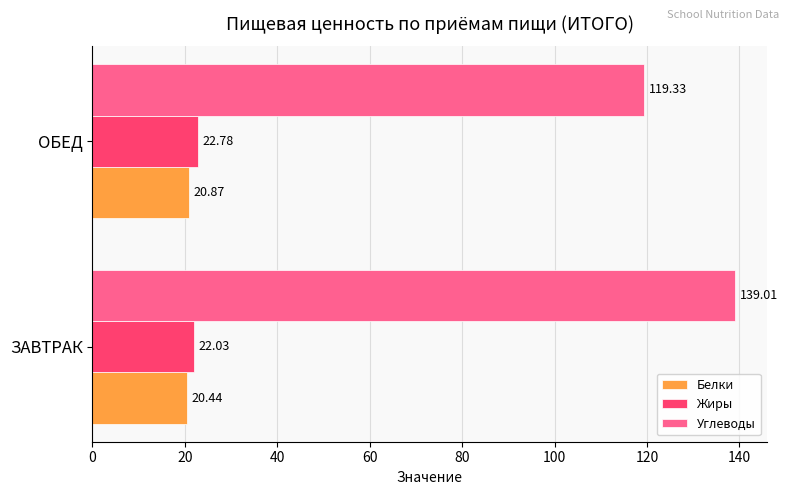

At how many categories does at least one series exceed 114?

2